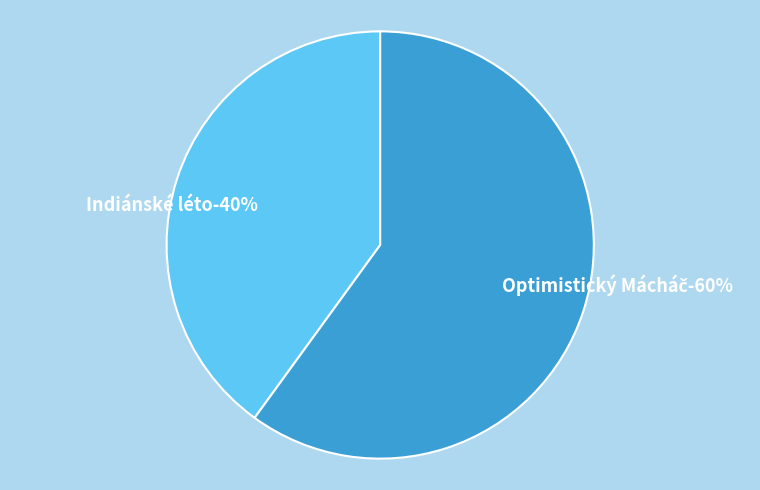

What percentage is NOT represented by Indiánské léto?

60.0%